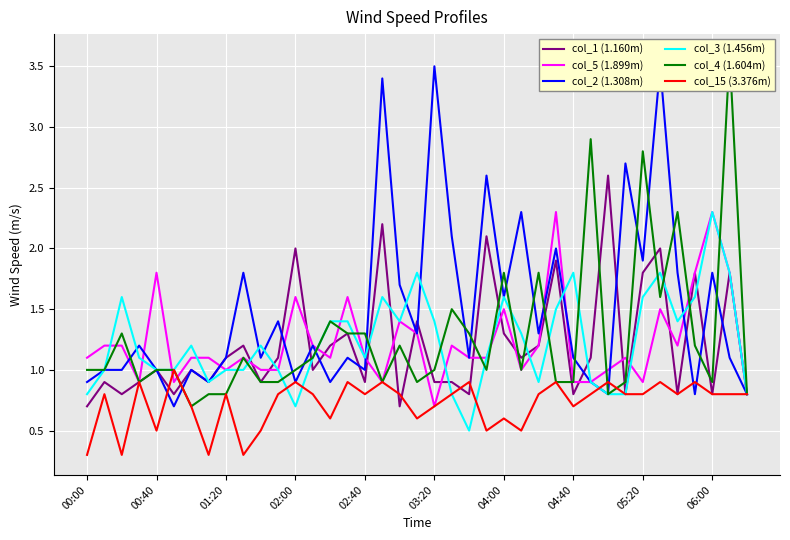

The col_3 (1.456m) series shows 1.3 at 38. True or false?

False